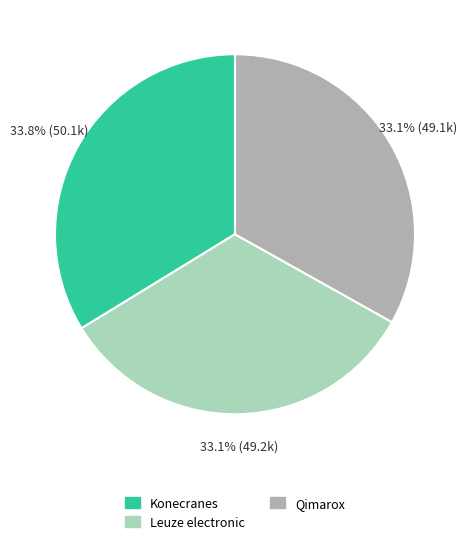

Which has a higher value, Konecranes or Qimarox?

Konecranes